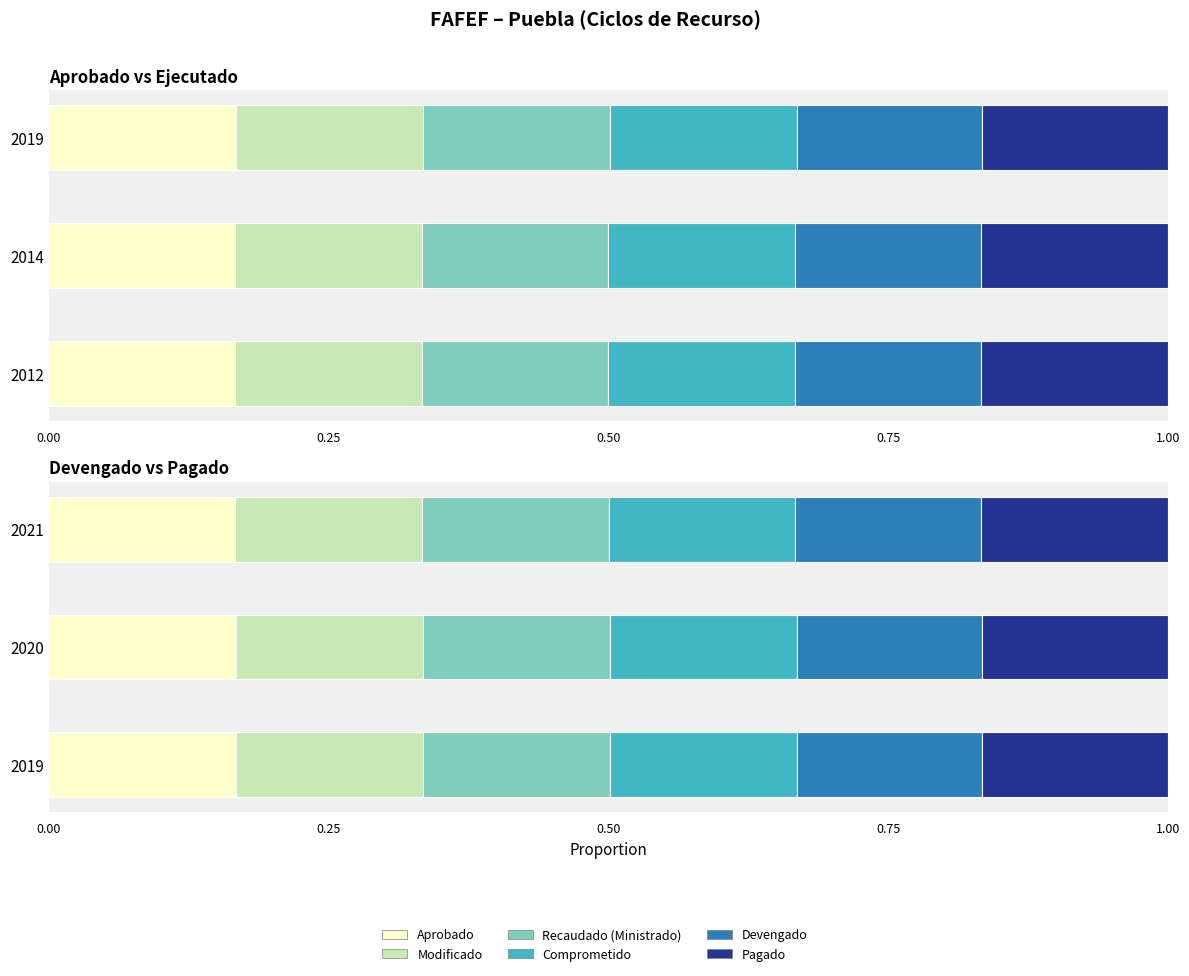

What is the value of the Pagado bar at the 1st from the left?

0.2